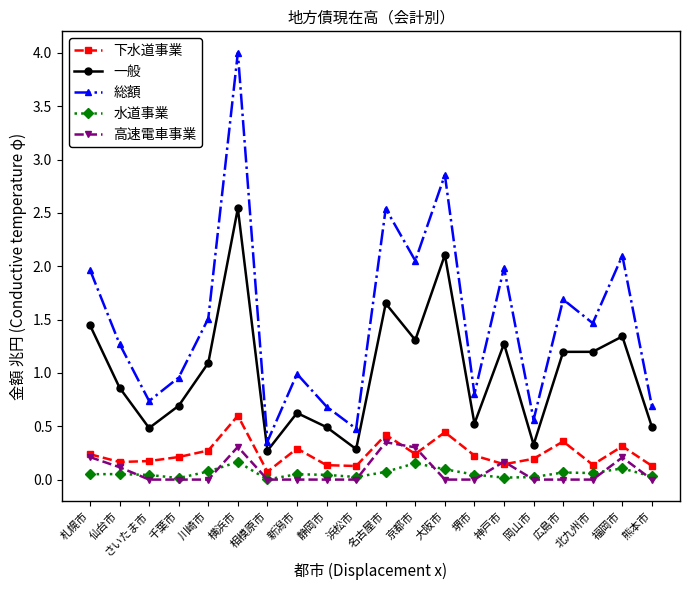

What are all the series names shown in the legend?

下水道事業, 一般, 総額, 水道事業, 高速電車事業